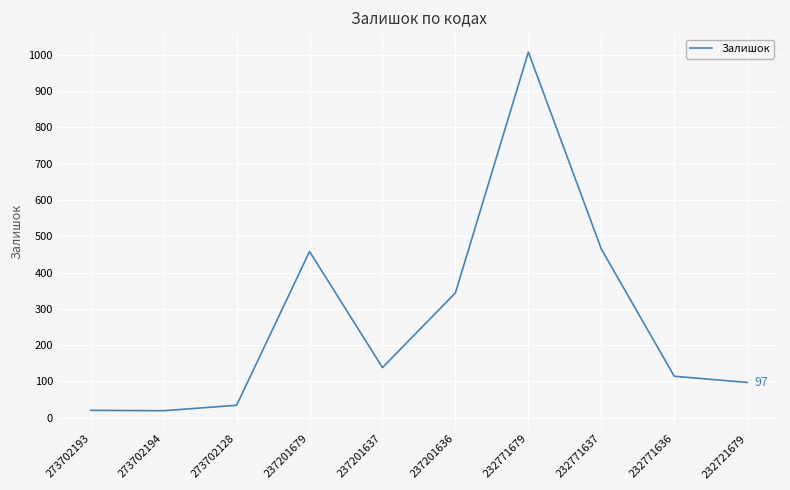

What is the difference between the maximum and minimum values?

989